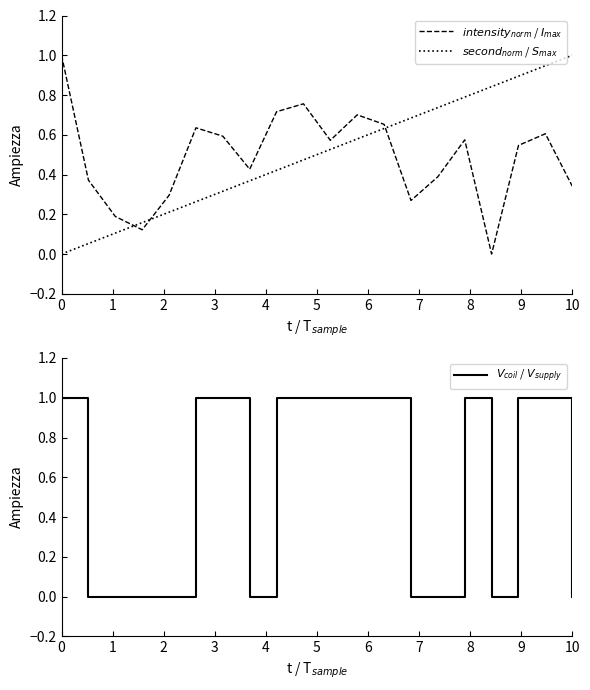

The $V_{coil}$ / $V_{supply}$ series shows 1.5 at 6. True or false?

False